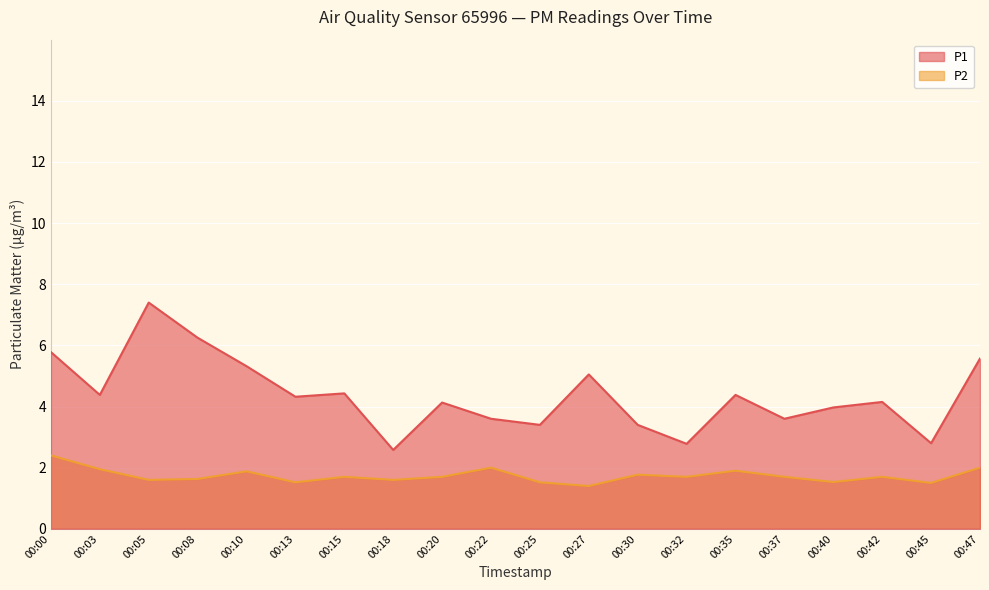

What is the difference between the second highest and minimum values in the P1 series?

3.7